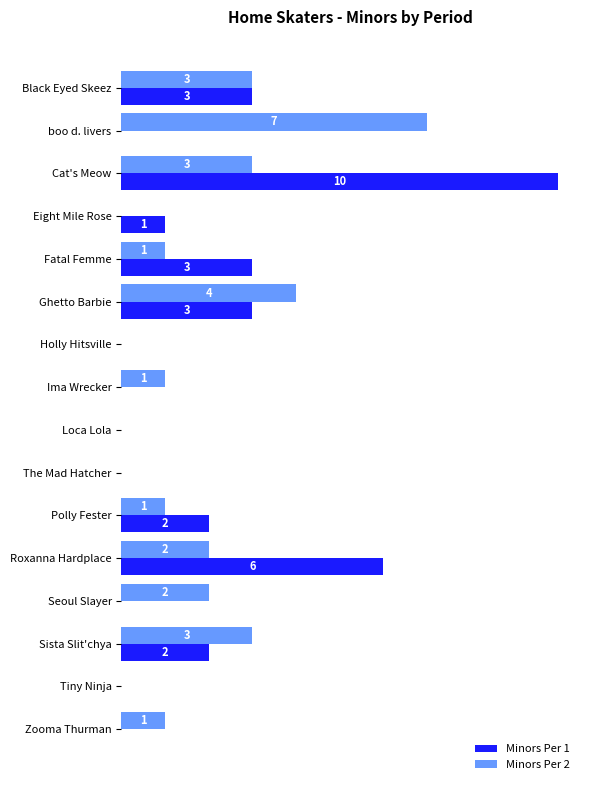

Which series has the largest total across all categories?

Minors Per 1